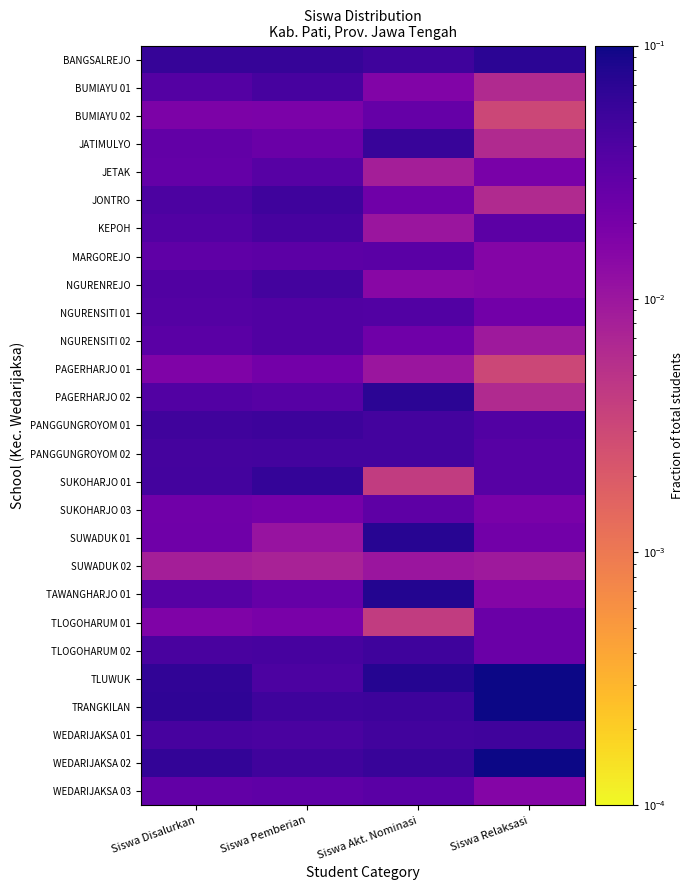

Which has a higher value, Siswa Akt. Nominasi or Siswa Relaksasi?

Siswa Relaksasi